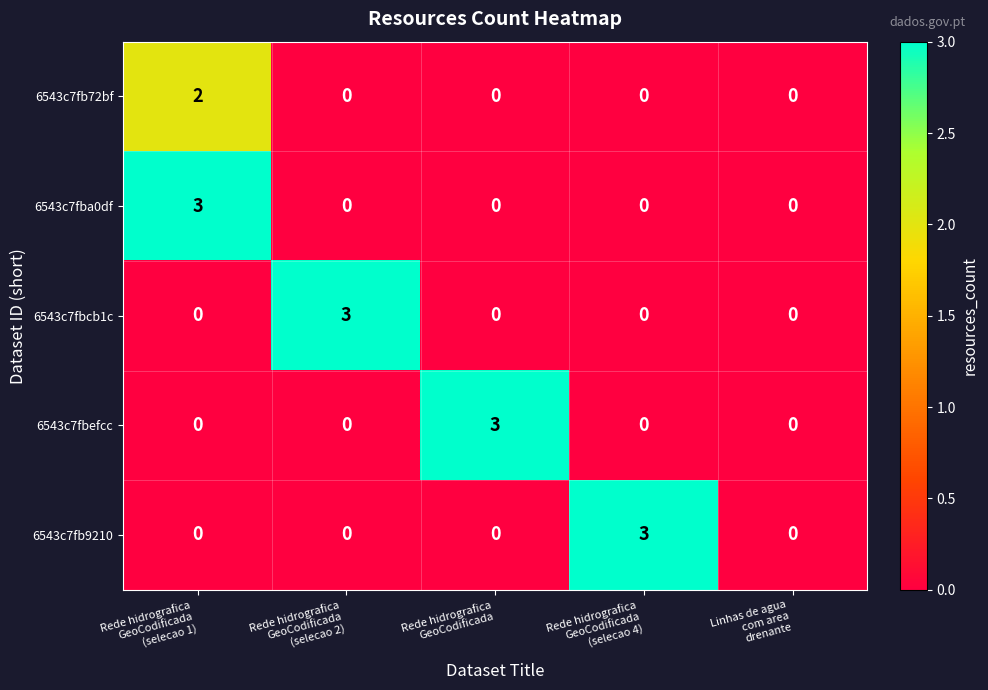

What is the difference between the highest and lowest values at Rede hidrografica
GeoCodificada
(selecao 1)?

3